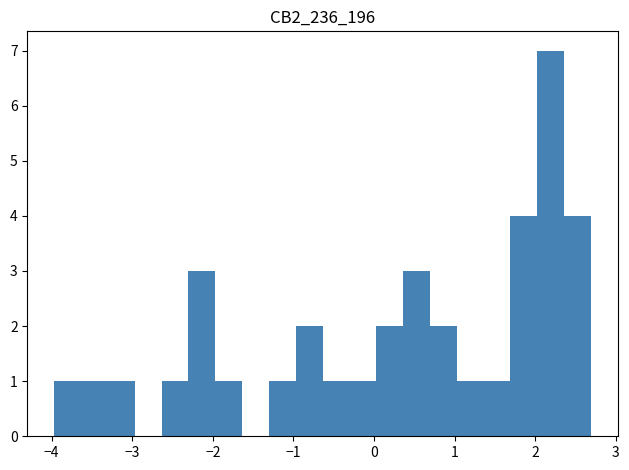

Around what value on the x-axis is the tallest bar? Give the approximate position of its centre, as read against the axis.

2.2